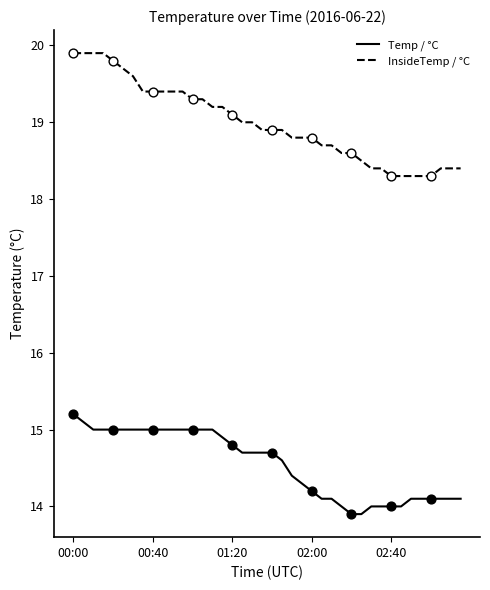

What are all the series names shown in the legend?

Temp / °C, InsideTemp / °C